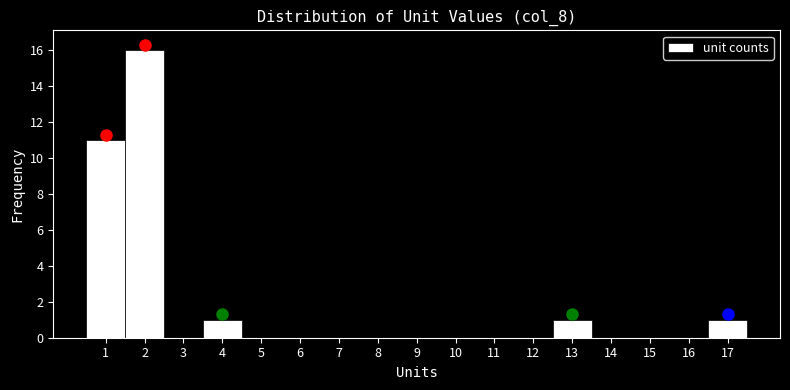

What is the height of the bar covering 3.5 to 4.5 on the x-axis? The values are not printed on the chart, so give them approximately, as read against the axis.

1